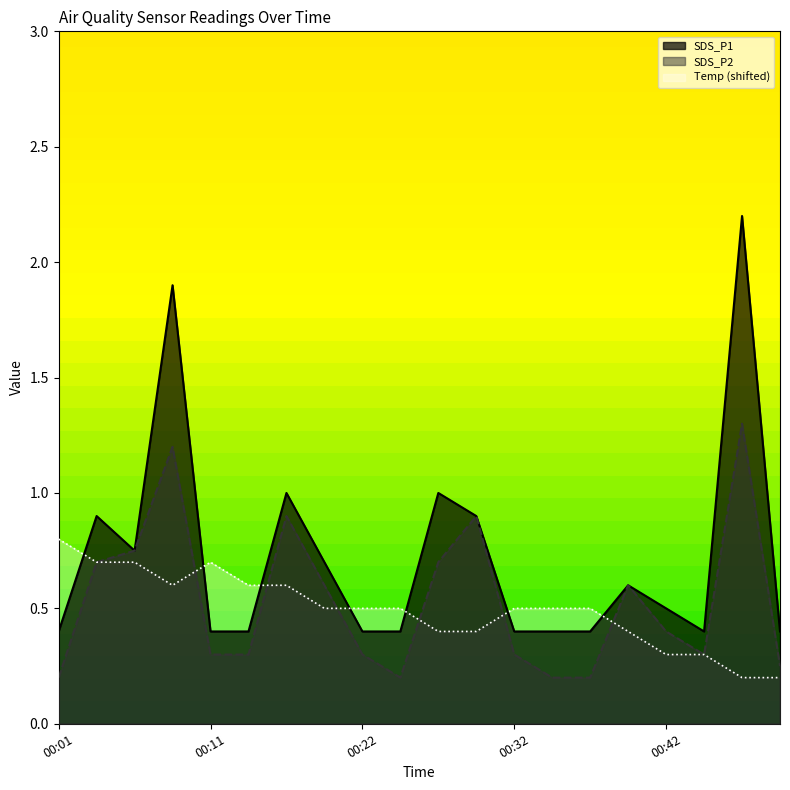

Which has a higher value, 00:50 or 00:14?

00:50